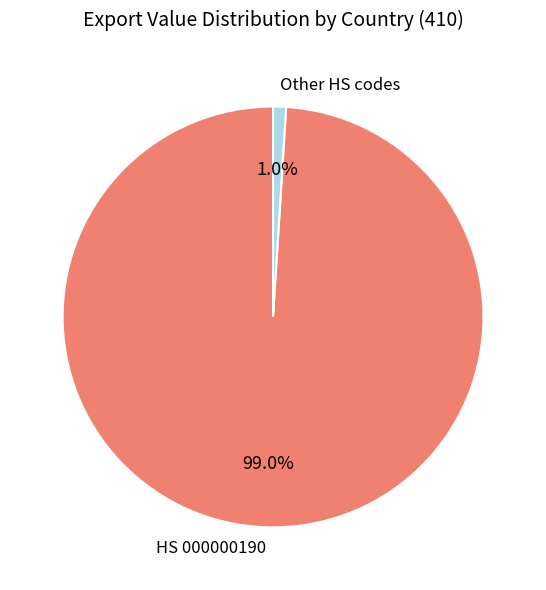

To the nearest percent, what is the difference between the largest and smallest slice percentages?

98%